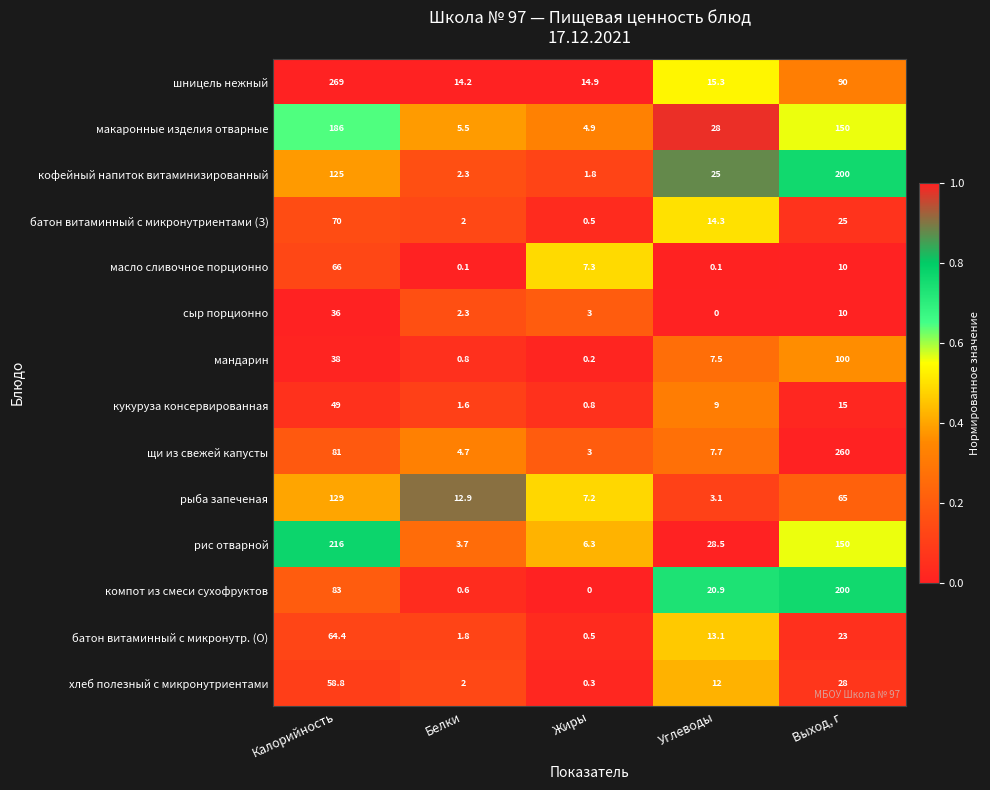

Between Калорийность and Углеводы, which series saw the biggest shift?

шницель нежный